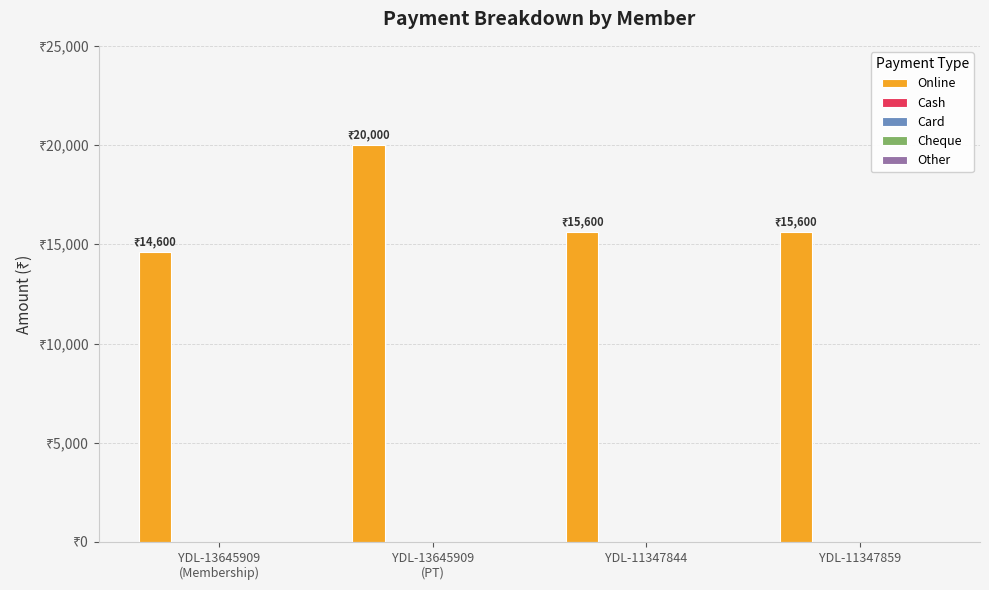

Are the bars grouped side by side (vs. stacked)?

No